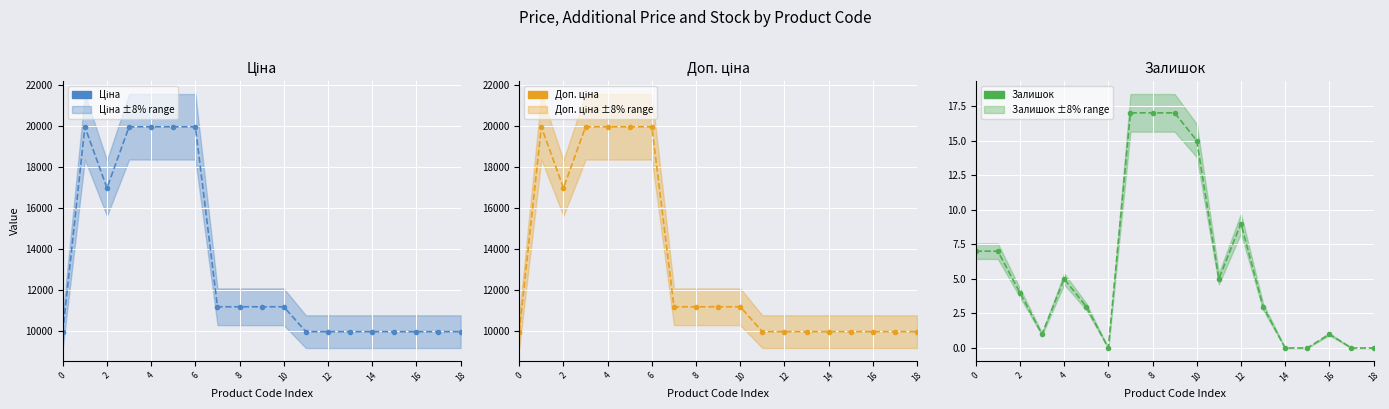

True or false: Доп. ціна has a value of 9761.1 at 2.

False